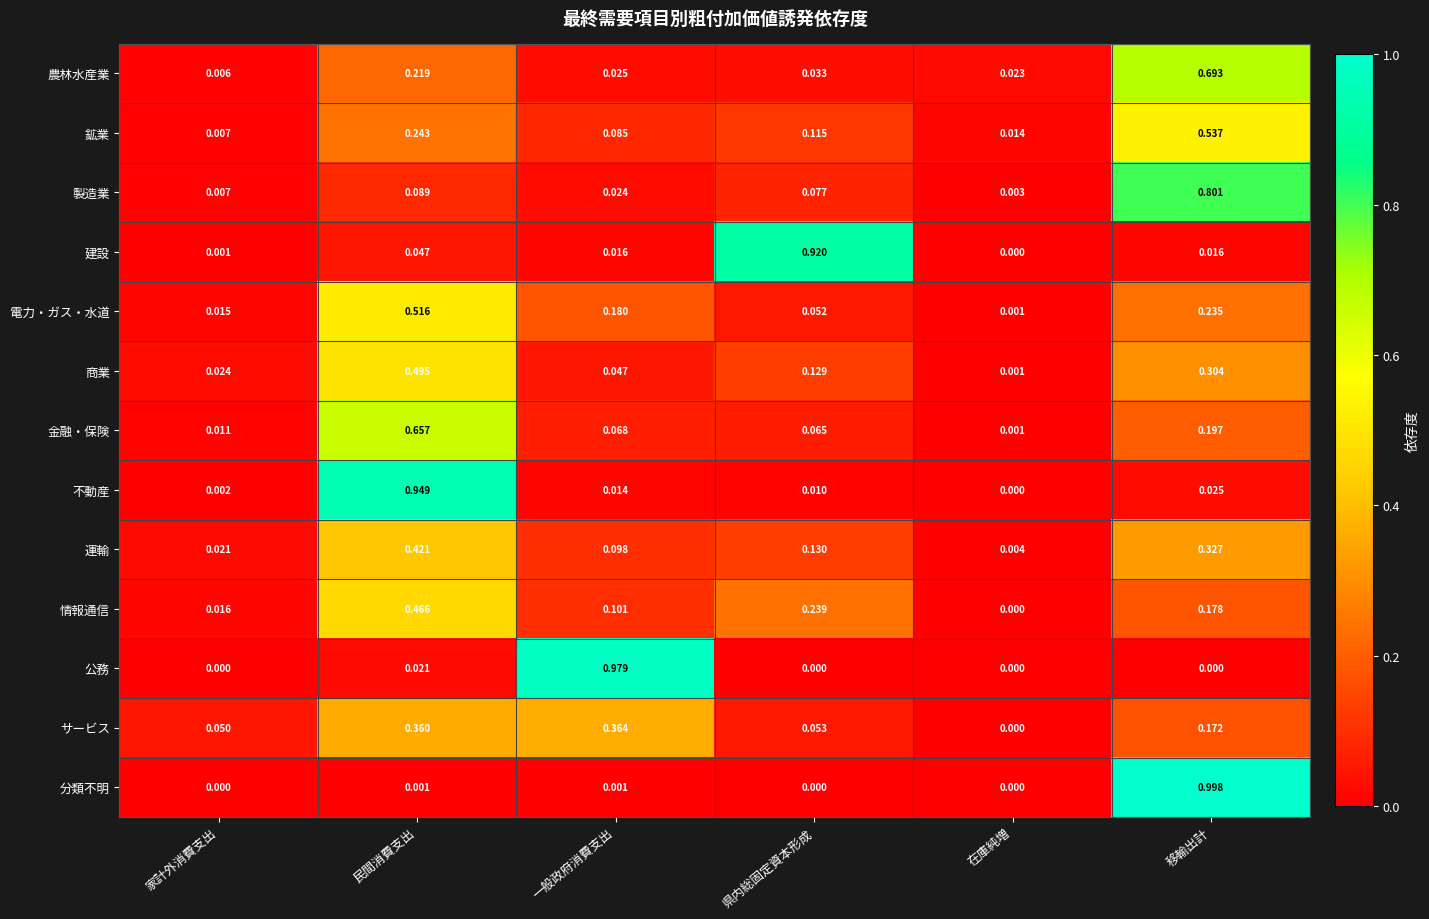

At which label does 電力・ガス・水道 reach its peak?

民間消費支出